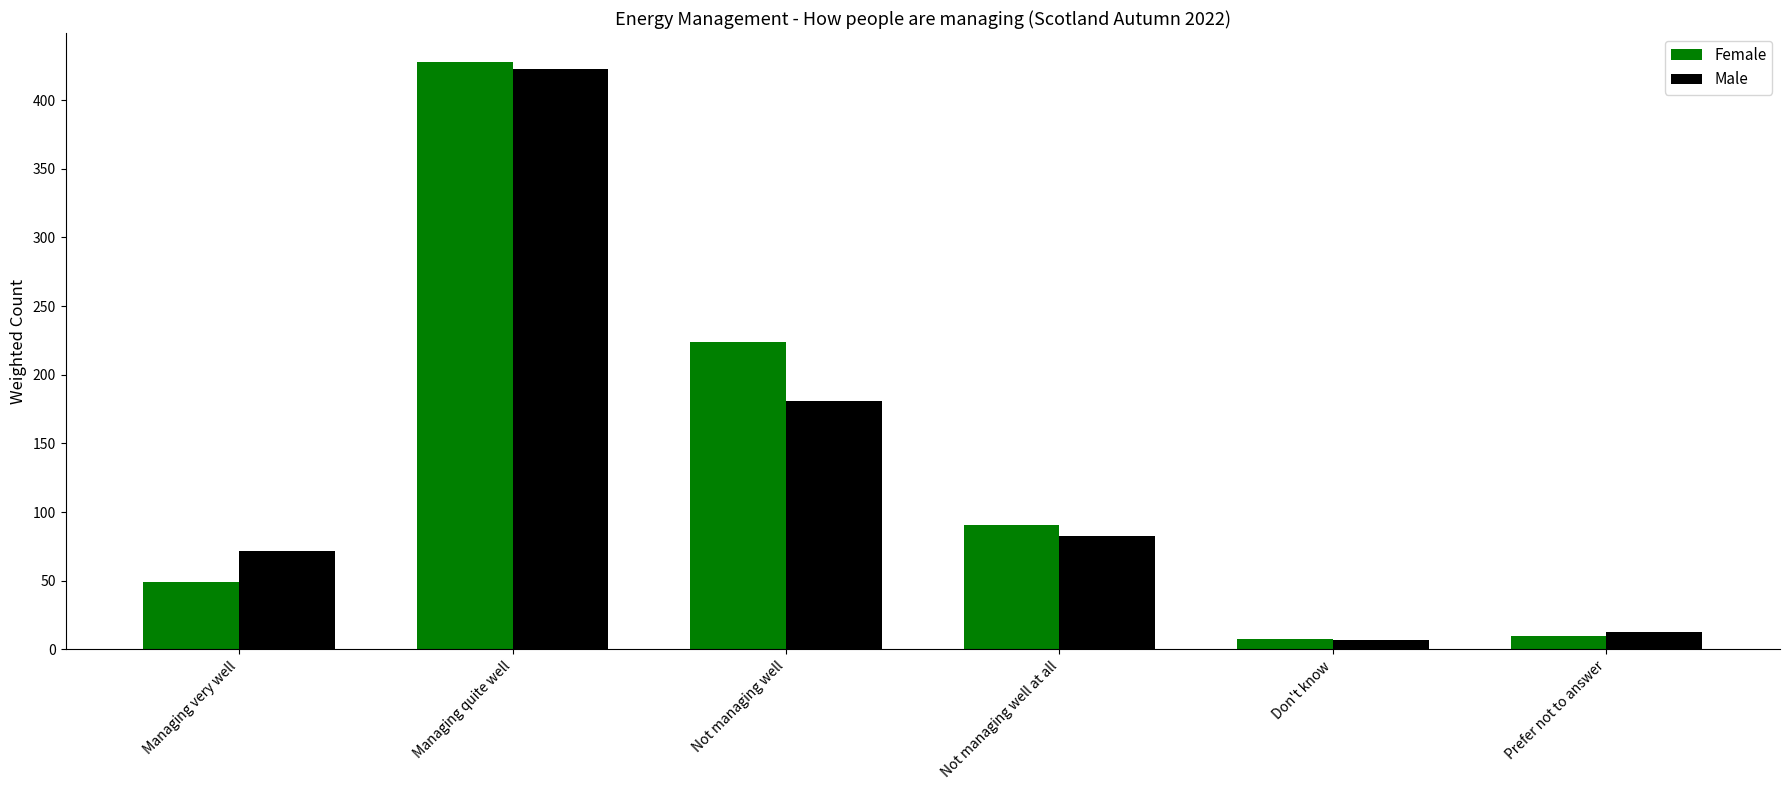

Is the value of Female at Managing quite well greater than the value of Male at Managing quite well?

Yes